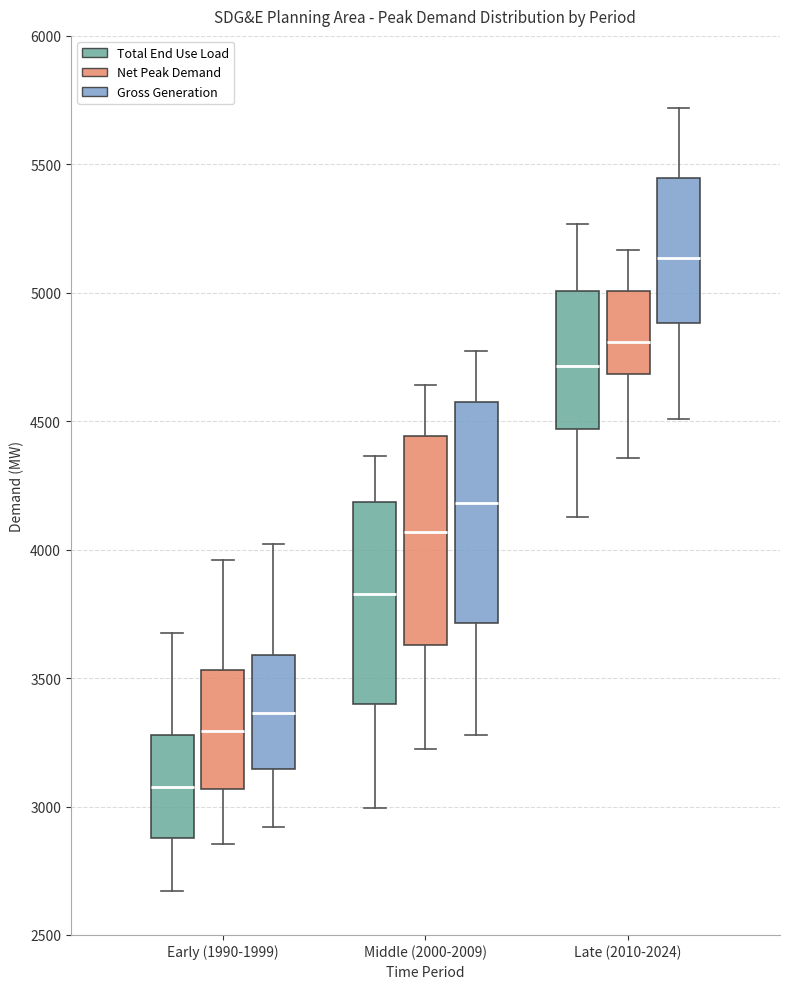

Reading left to right, transcribe this box plot: for each box, give where its median line is, the range the box spans, and where its two whiskers end, as read against the y-axis. The values are not printed on the chart, so give them approximately, as read against the axis.

Early (1990-1999) (Total End Use Load): median 3050, box 2900 to 3300, whiskers 2650 to 3650
Early (1990-1999) (Net Peak Demand): median 3300, box 3050 to 3550, whiskers 2850 to 3950
Early (1990-1999) (Gross Generation): median 3350, box 3150 to 3600, whiskers 2900 to 4000
Middle (2000-2009) (Total End Use Load): median 3850, box 3400 to 4200, whiskers 3000 to 4350
Middle (2000-2009) (Net Peak Demand): median 4050, box 3650 to 4450, whiskers 3200 to 4650
Middle (2000-2009) (Gross Generation): median 4200, box 3700 to 4550, whiskers 3300 to 4750
Late (2010-2024) (Total End Use Load): median 4700, box 4450 to 5000, whiskers 4150 to 5250
Late (2010-2024) (Net Peak Demand): median 4800, box 4700 to 5000, whiskers 4350 to 5150
Late (2010-2024) (Gross Generation): median 5150, box 4900 to 5450, whiskers 4500 to 5700